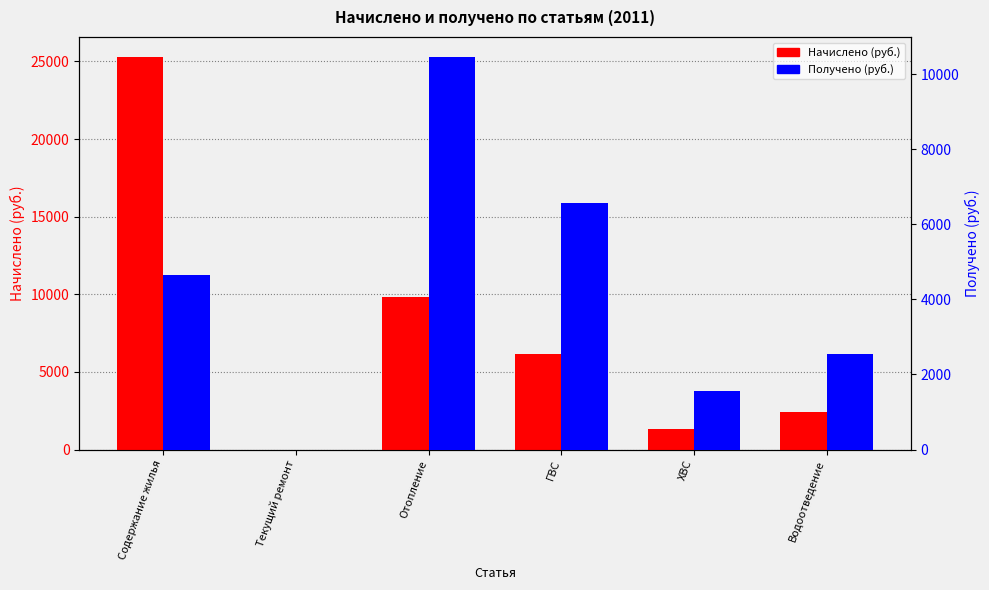

At which category is the sum across all series the highest?

Содержание жилья